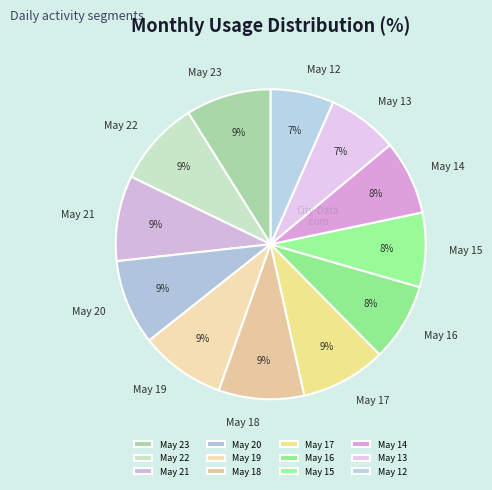

To the nearest percent, what percentage of the pie is May 12?

7%